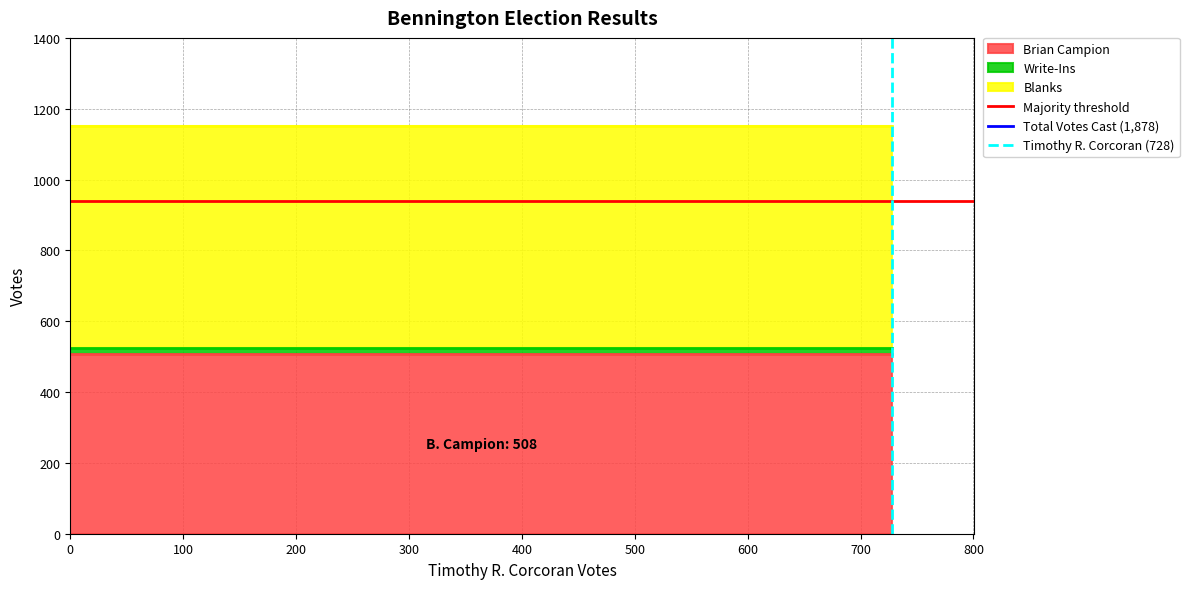

What is the average value of the Brian Campion series?

508